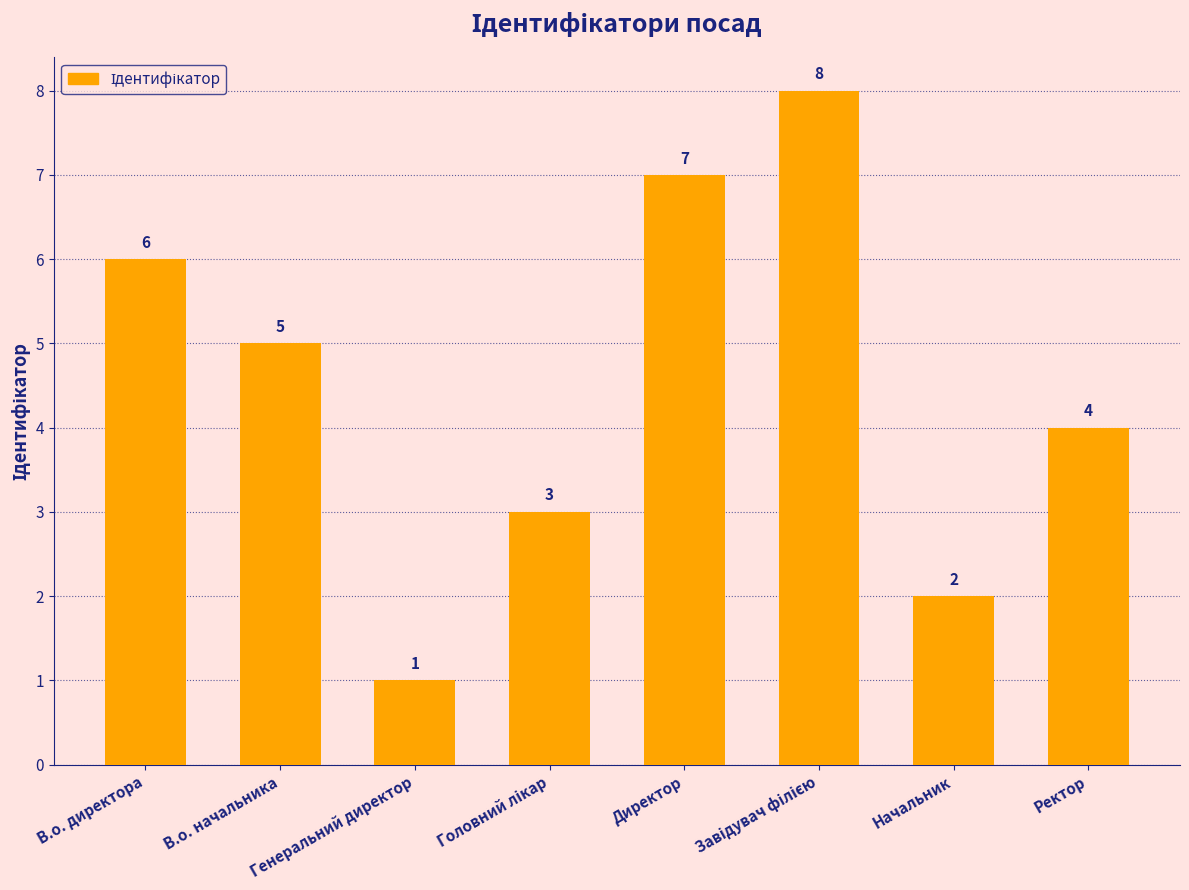

What is the difference between the second highest and minimum values?

6